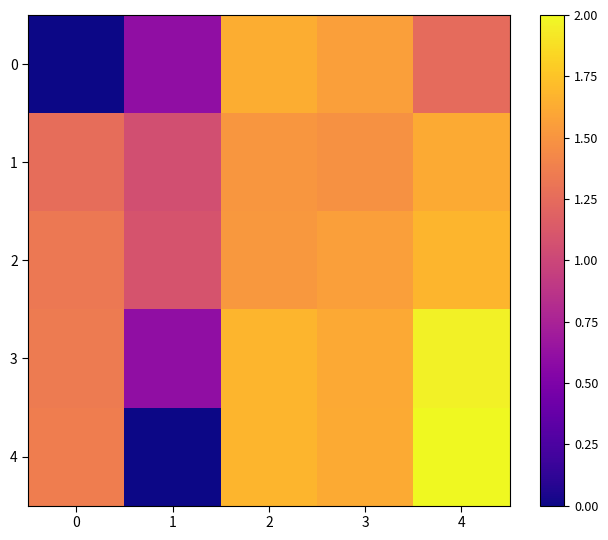

Rank the series by their maximum value, from lowest to highest.

1, 0, 2, 3, 4